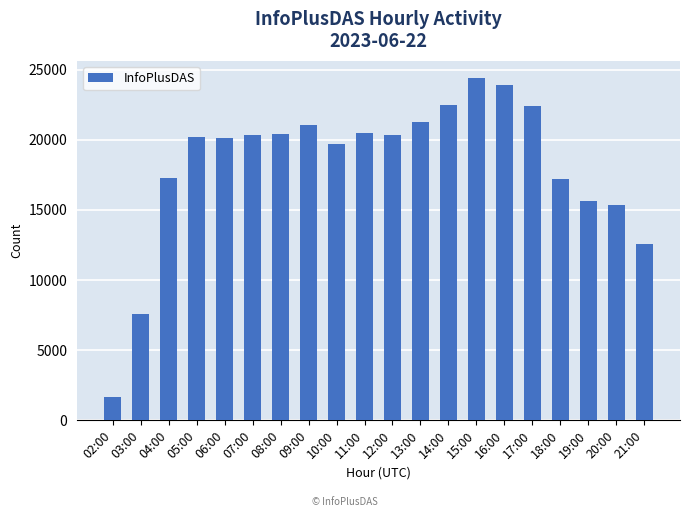

Approximately how many times larger is the value at 02:00 compared to 14:00?

0.1